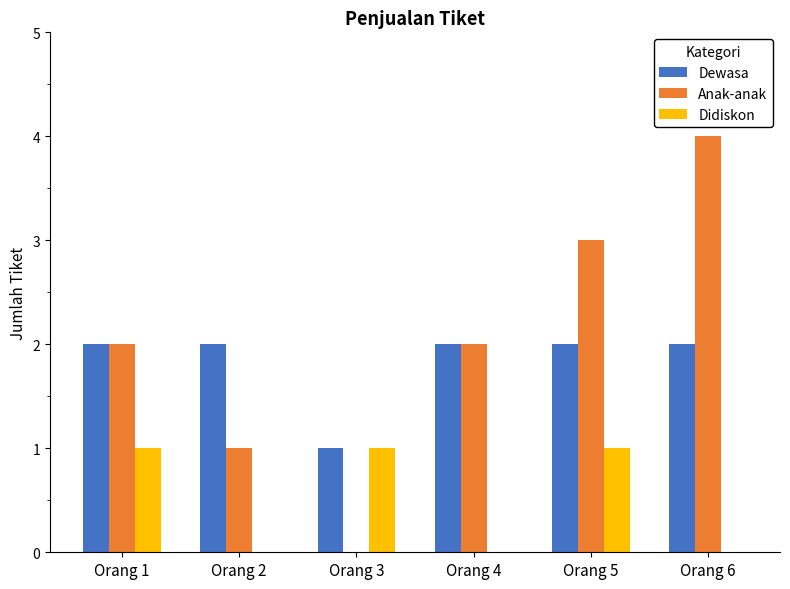

At which category does the chart reach its peak across all series?

Orang 6